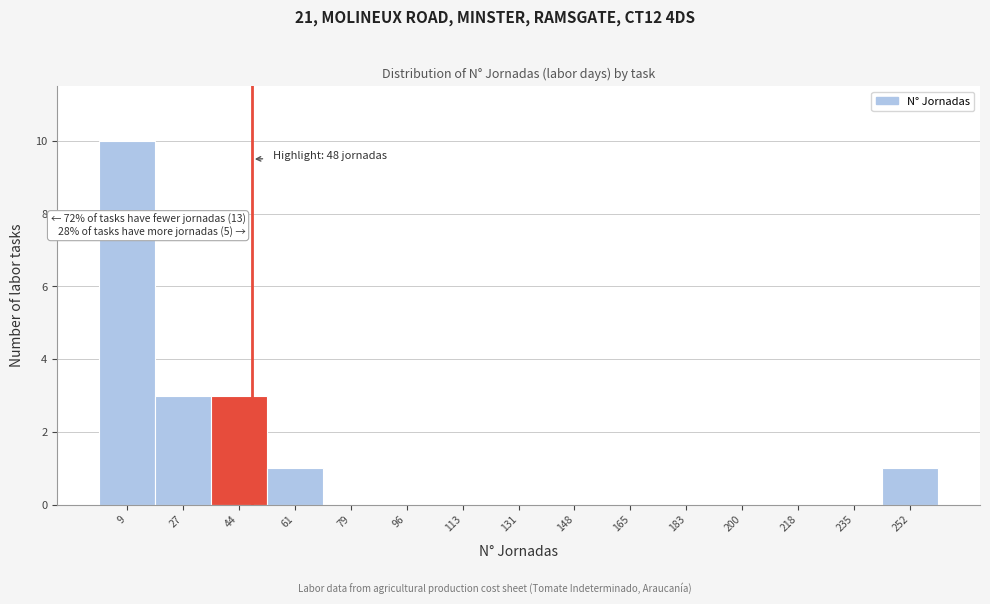

Which range on the x-axis has the tallest bar?

0 to 18